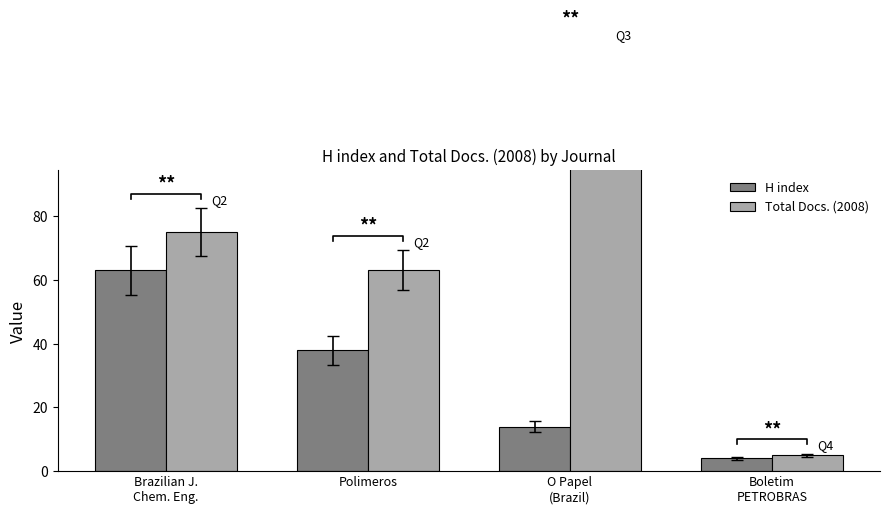

What is the sum of all H index values?

119